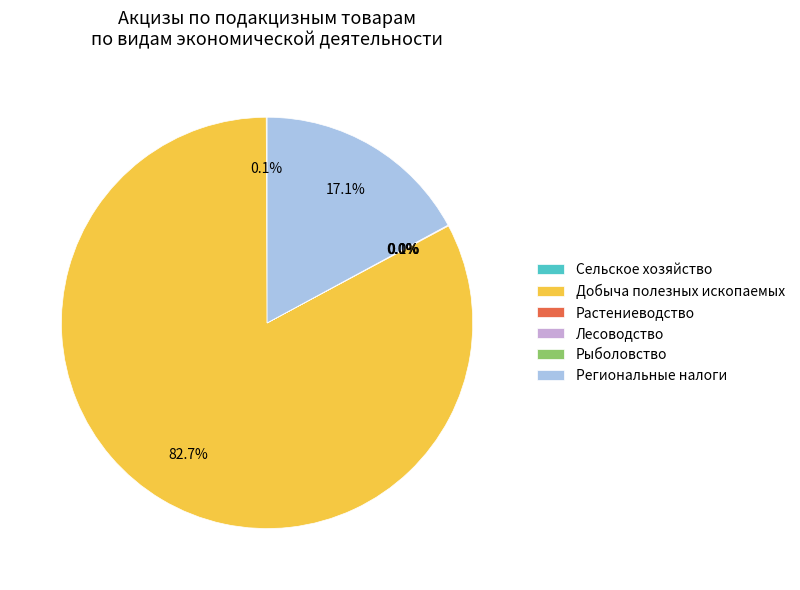

What is the majority slice?

Добыча полезных ископаемых